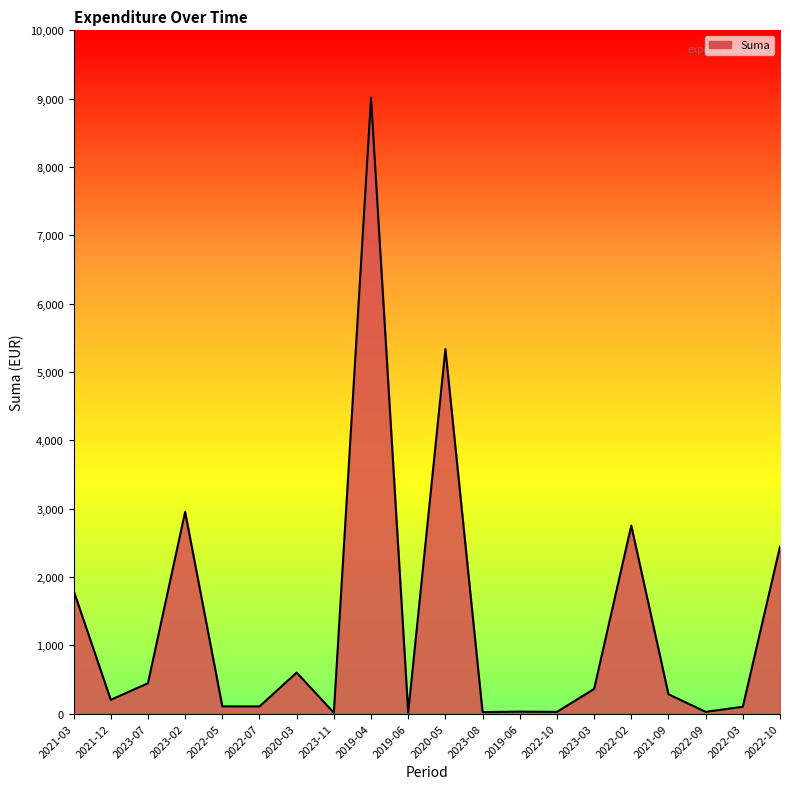

What is the difference between the values at 2022-10 and 2021-03?

642.7